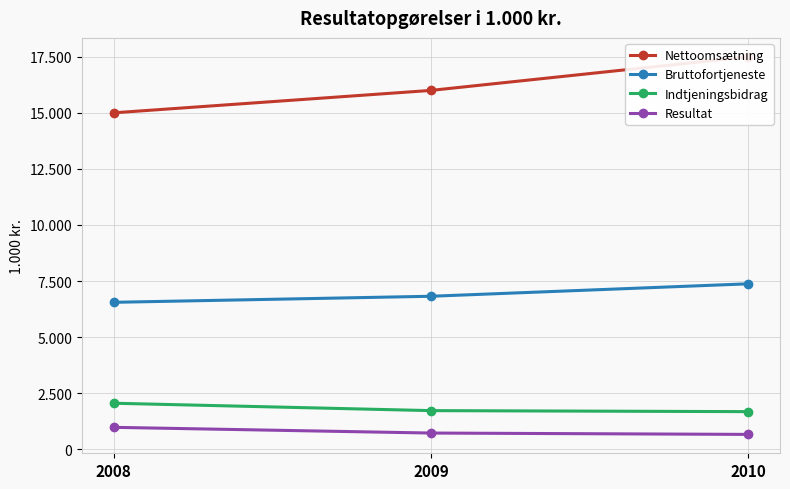

What is the average value of the Bruttofortjeneste series?

6915